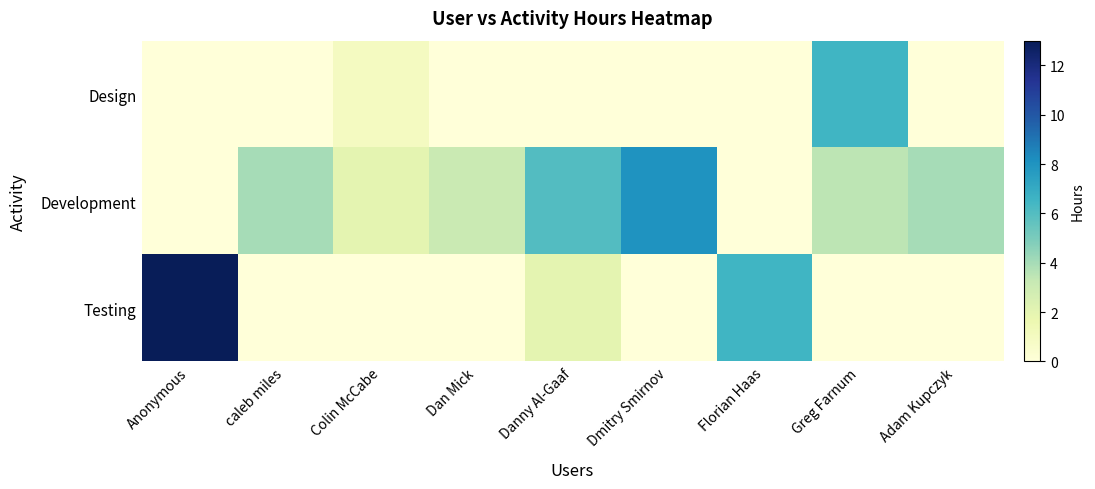

What is the greatest value displayed?

13.0